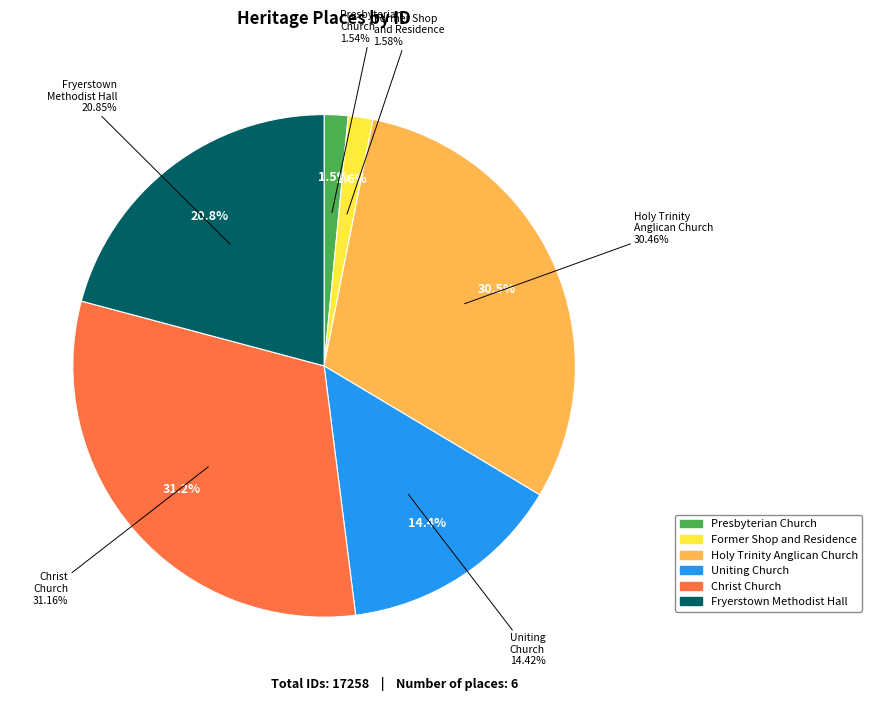

What is the largest slice in the pie chart?

CHRIST CHURCH